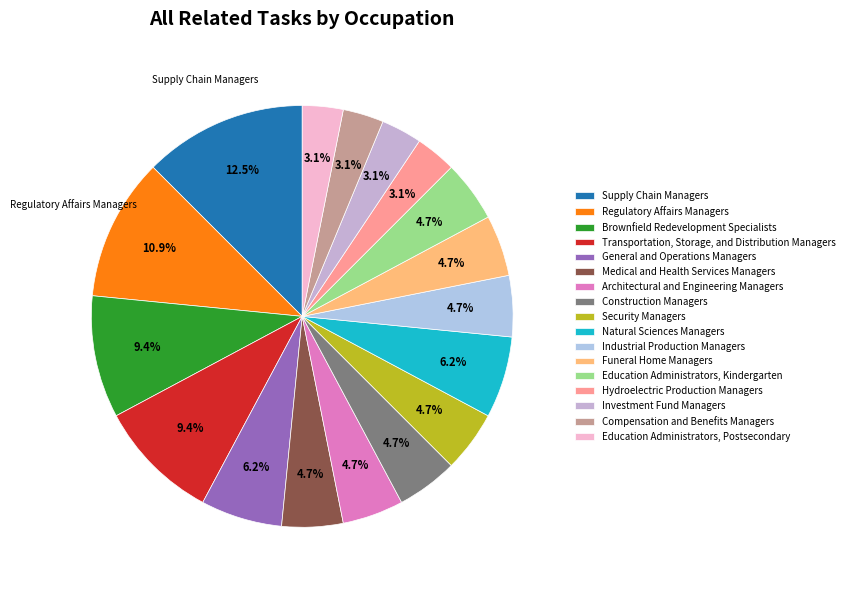

Is Construction Managers the majority of the pie?

No